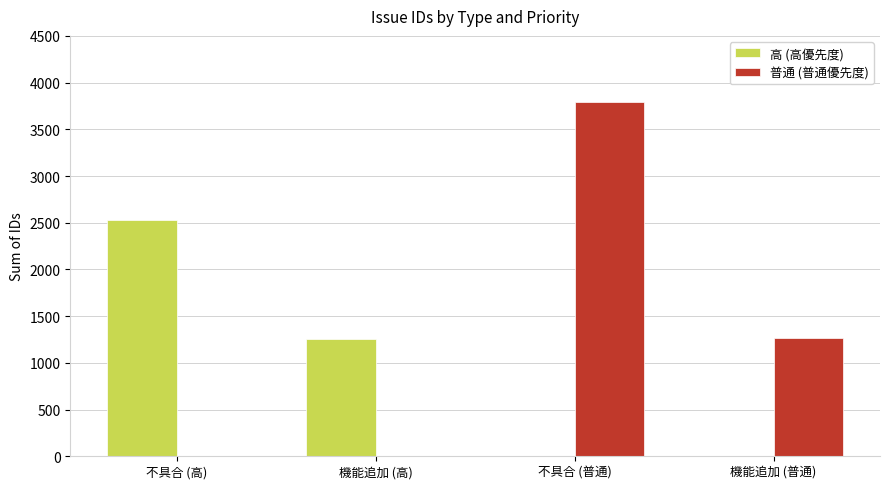

The 普通 (普通優先度) series shows 1264 at 機能追加 (普通). True or false?

True